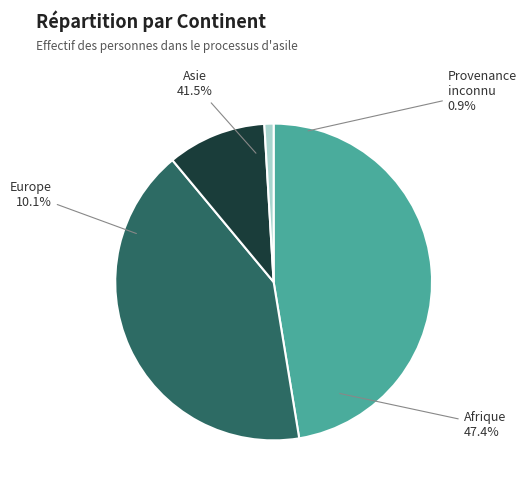

What is the change in value from Asie to Europe?

-134